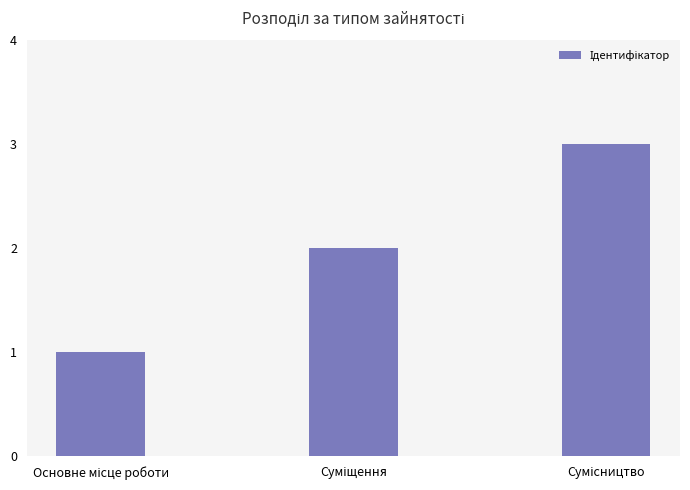

What is the maximum value shown in the chart?

3